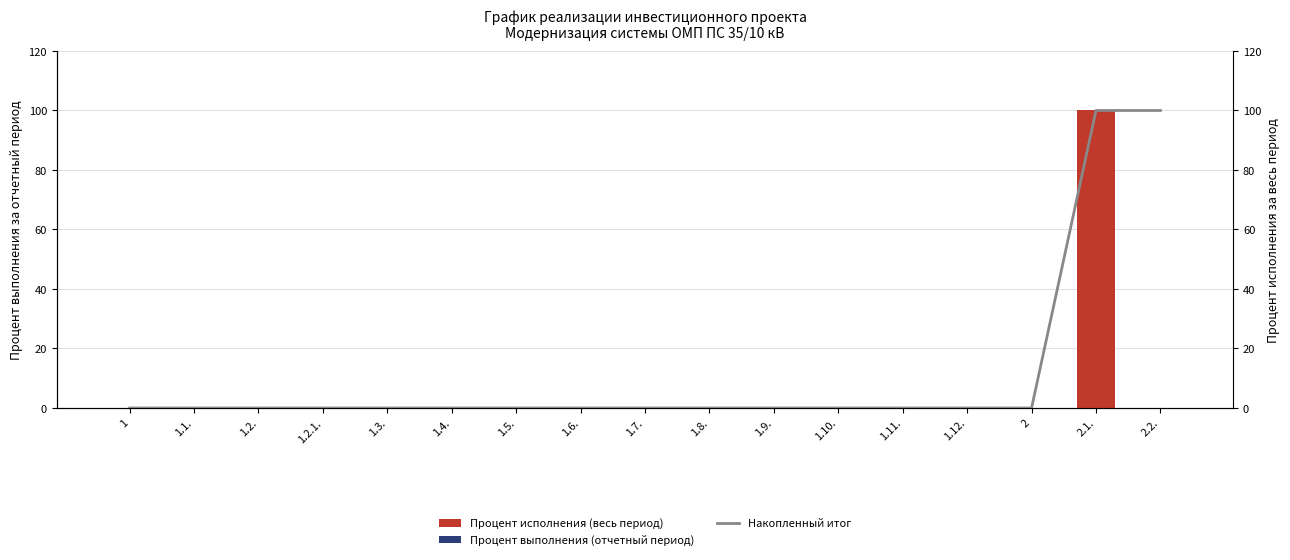

Which category has the highest value across all series?

2.1.